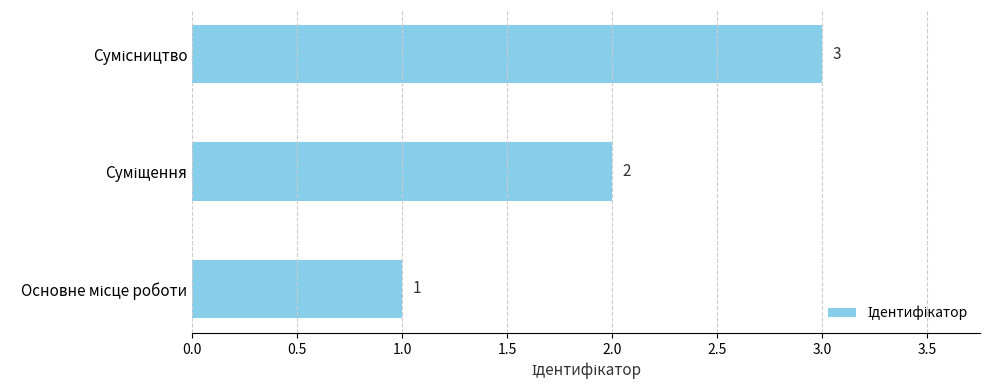

What is the greatest value displayed?

3